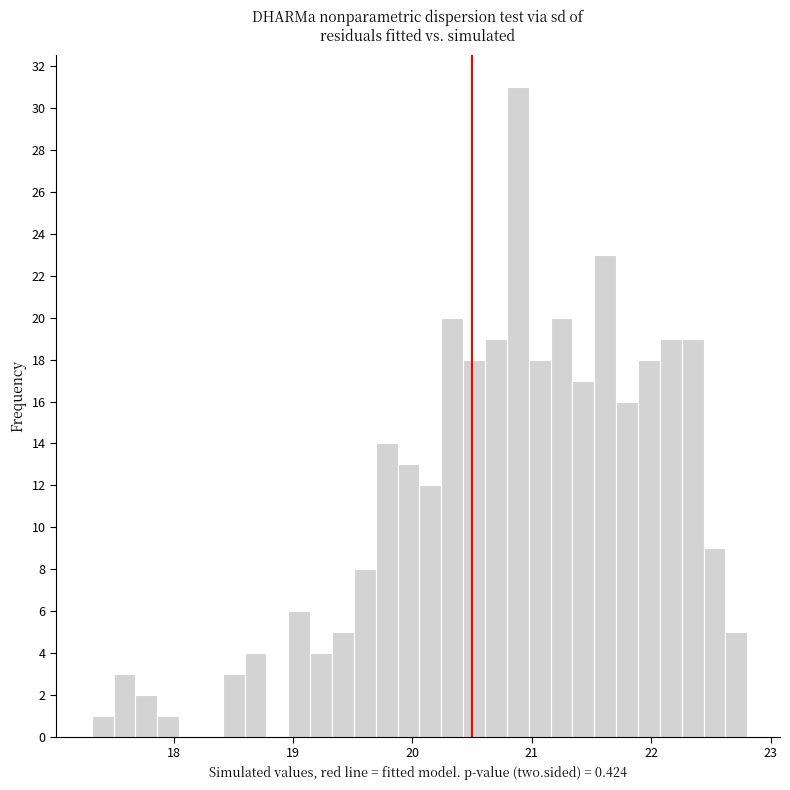

Around what value on the x-axis is the tallest bar? Give the approximate position of its centre, as read against the axis.

20.9